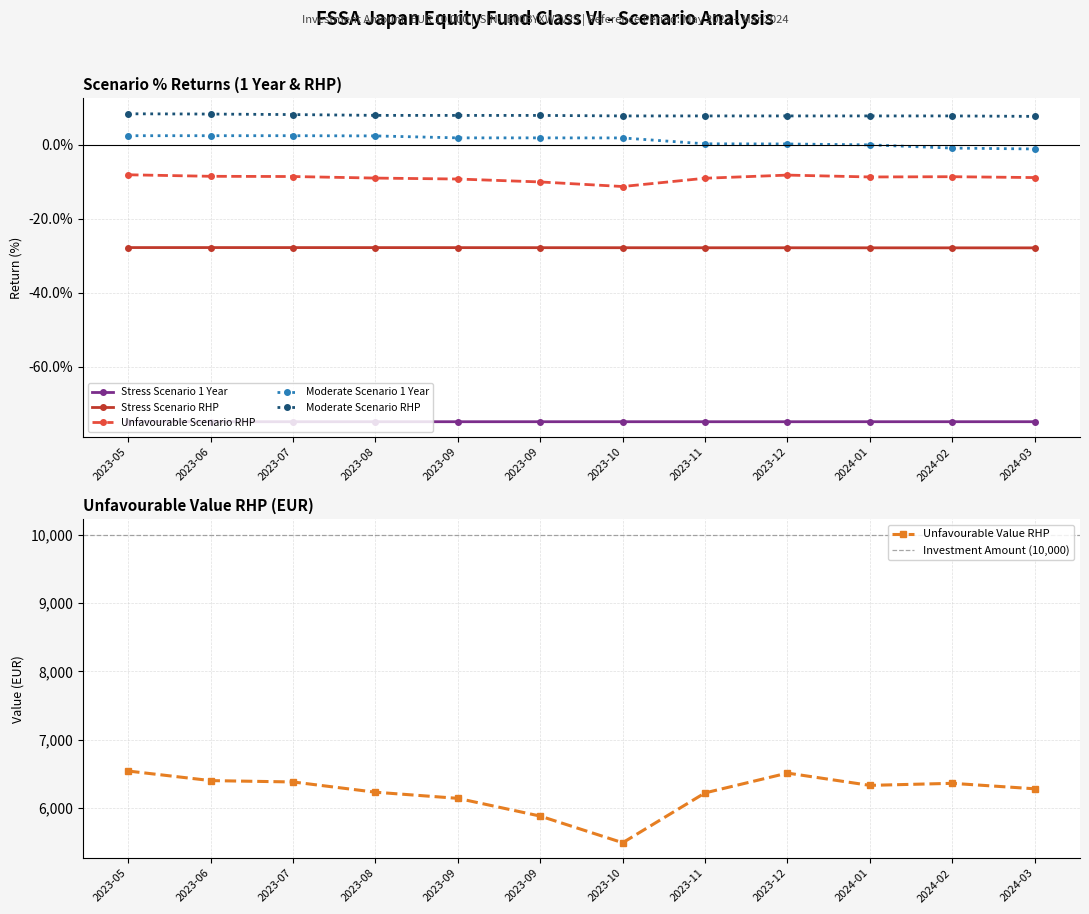

At which category does Unfavourable Value RHP reach its first local peak?

2023-12